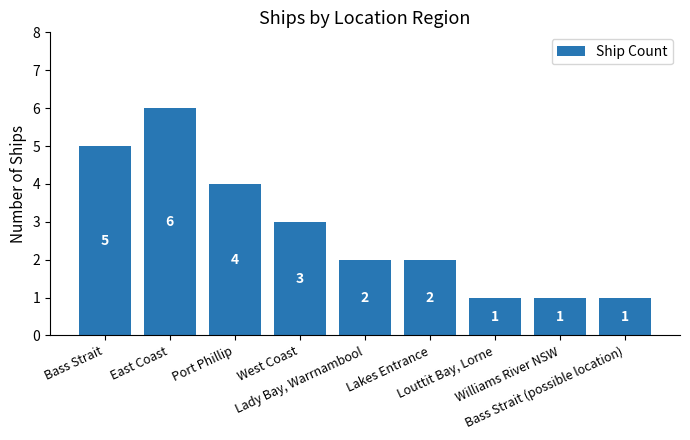

Reading left to right, transcribe all the data shown in this chart.

Bass Strait=5	East Coast=6	Port Phillip=4	West Coast=3	Lady Bay, Warrnambool=2	Lakes Entrance=2	Louttit Bay, Lorne=1	Williams River NSW=1	Bass Strait (possible location)=1